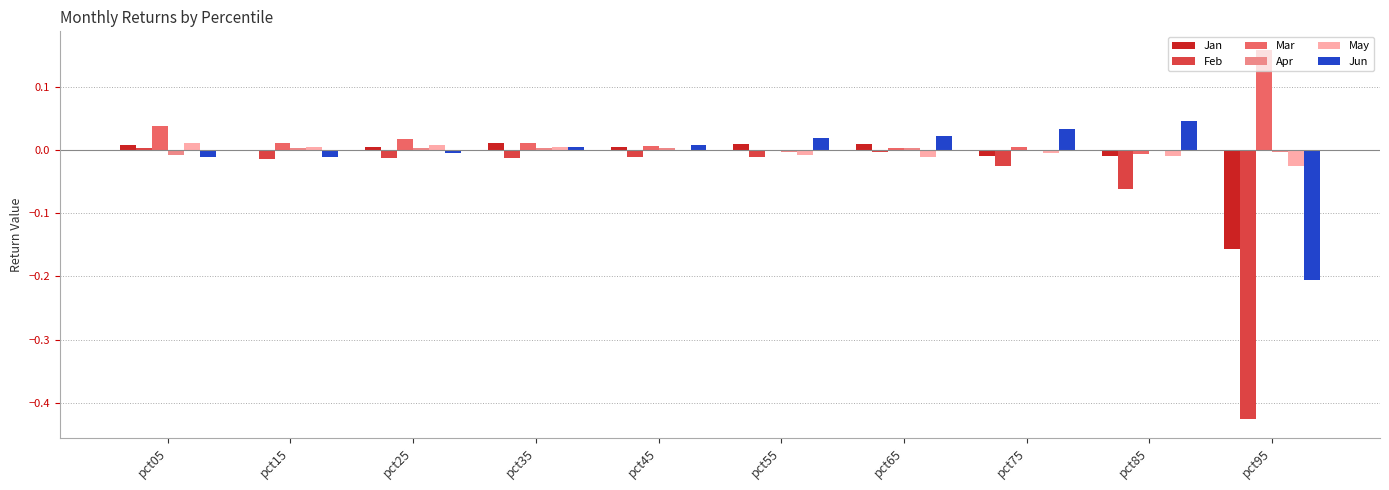

What is the total value across all series at pct95?

-0.7